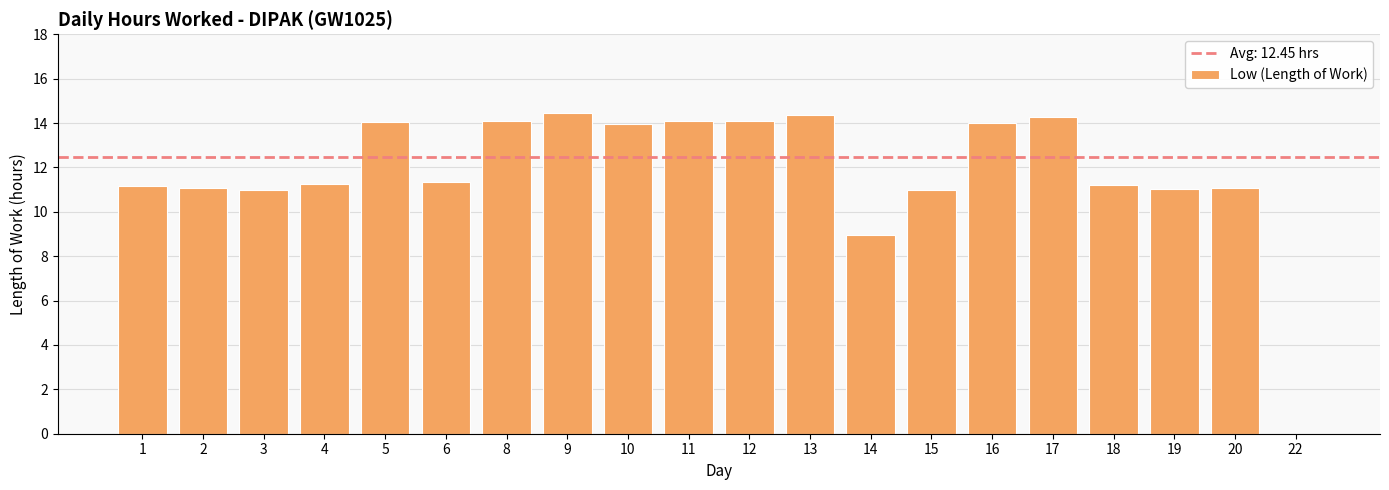

How many distinct data groups are displayed?

1